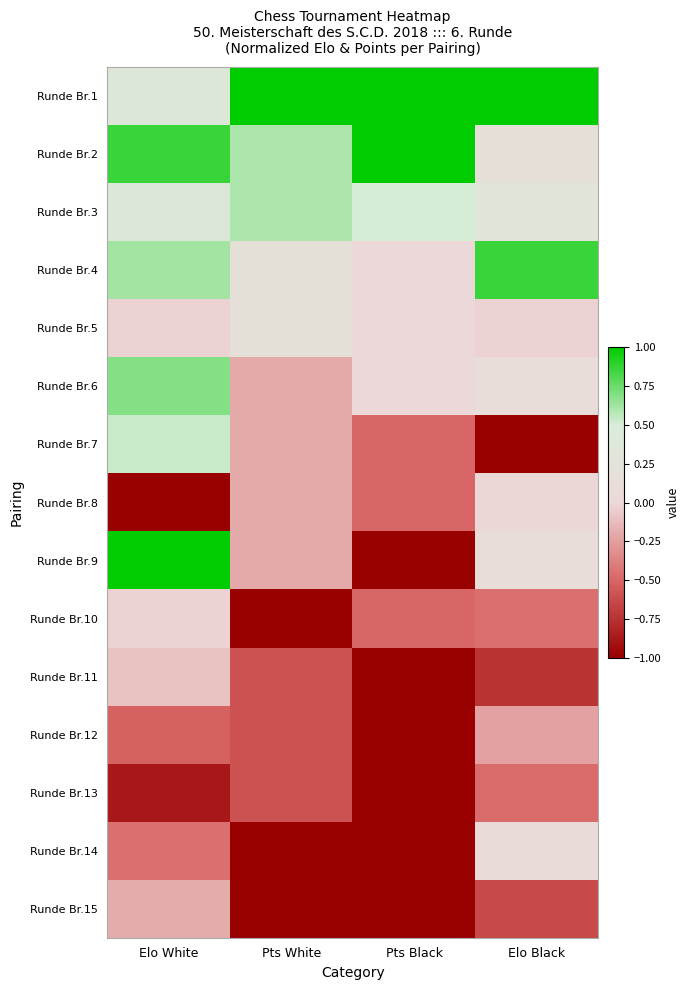

What is the difference between the highest and lowest values at Pts White?

2.0